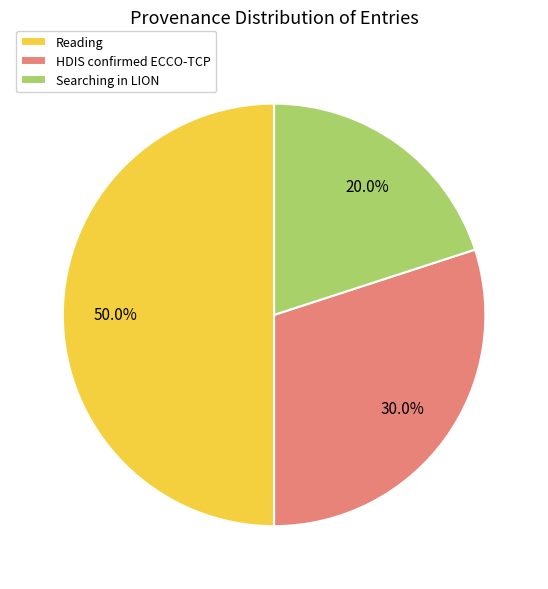

What percentage is the HDIS confirmed ECCO-TCP slice, to the nearest percent?

30%